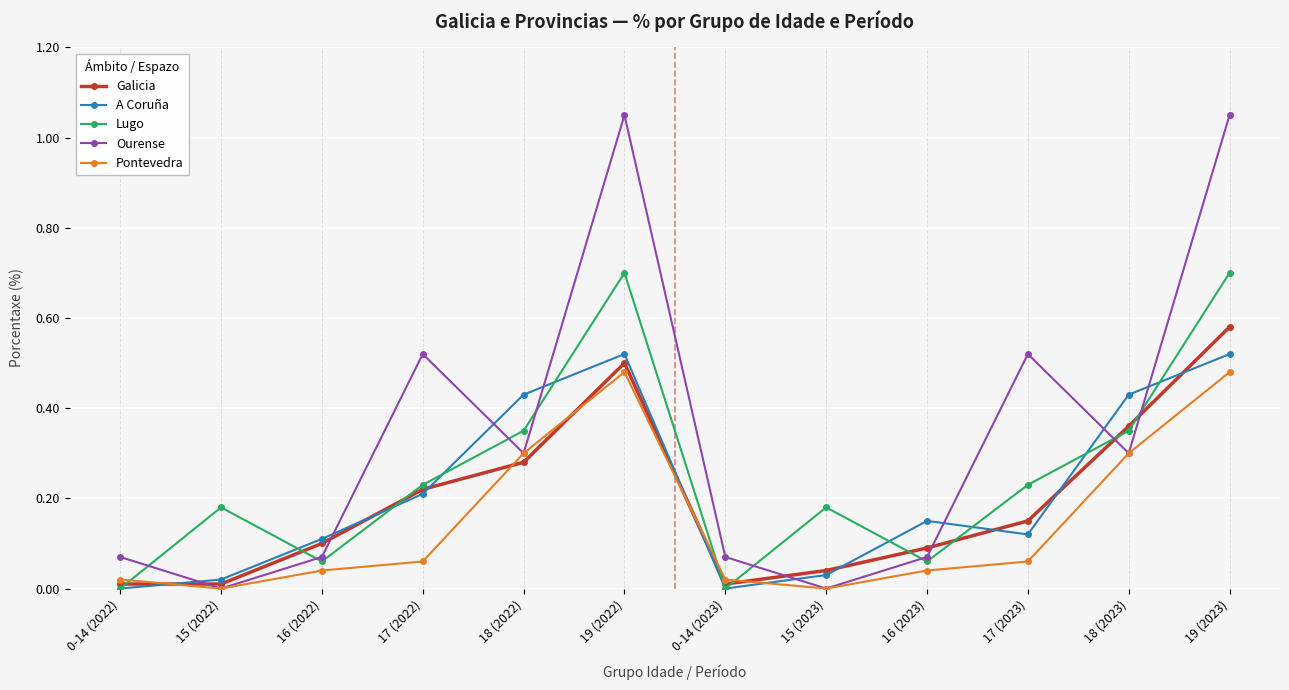

True or false: Galicia has a value of 0.2 at 18 (2023).

False